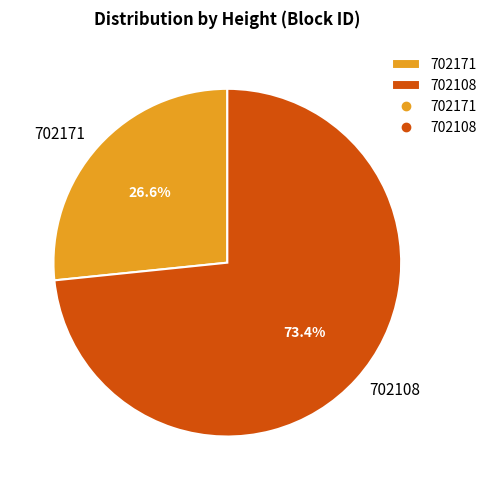

What percentage is the 702171 slice, to the nearest percent?

27%